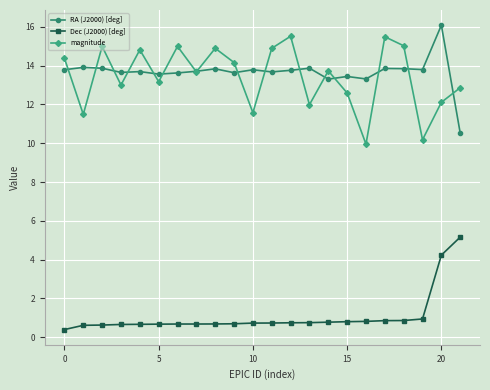

True or false: magnitude and Dec (J2000) [deg] intersect in this chart.

False